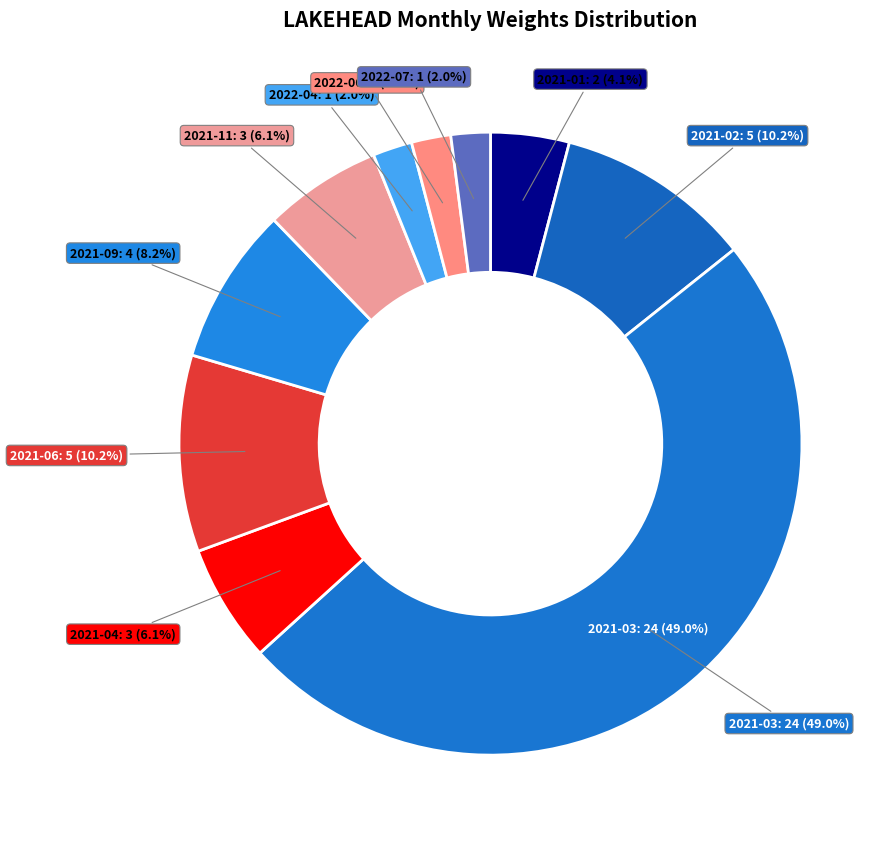

Which slice is the largest?

2021-03